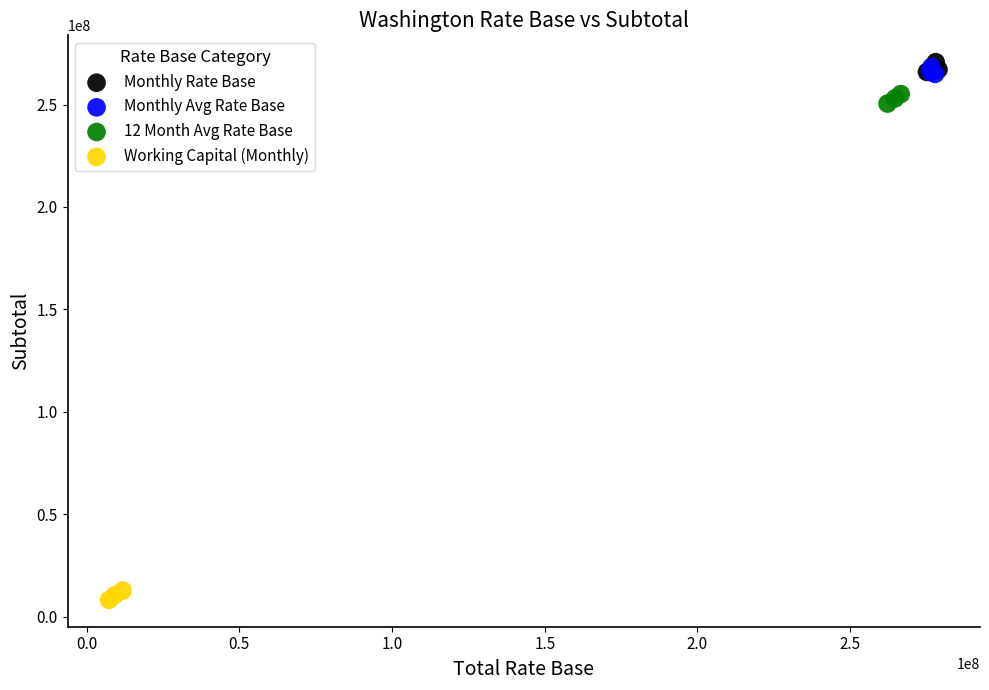

Which series reaches the minimum Y coordinate?

Working Capital (Monthly)